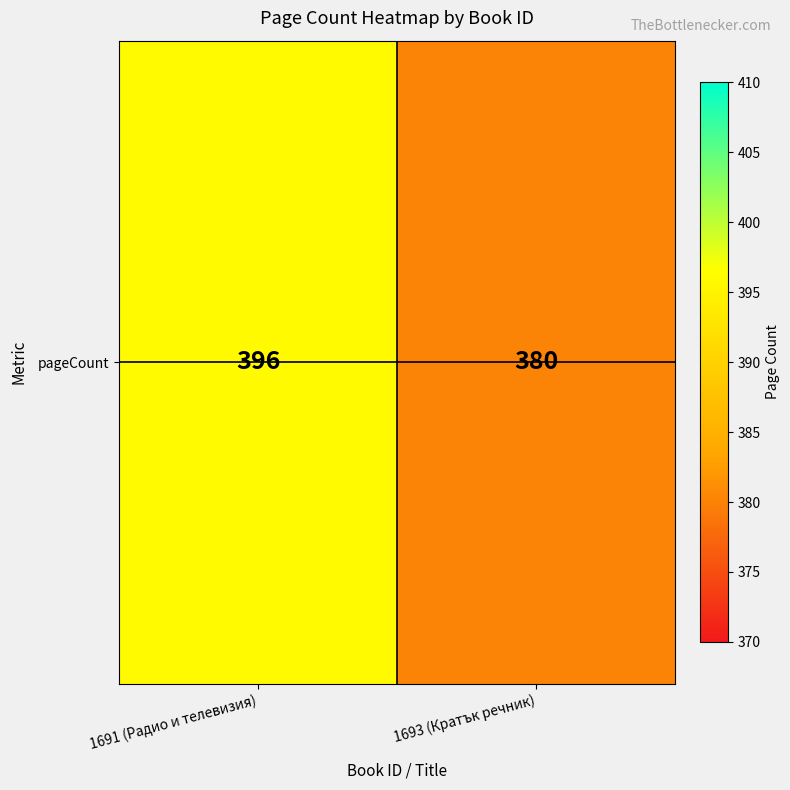

Rank the categories by value from highest to lowest.

1691 (Радио и телевизия), 1693 (Кратък речник)